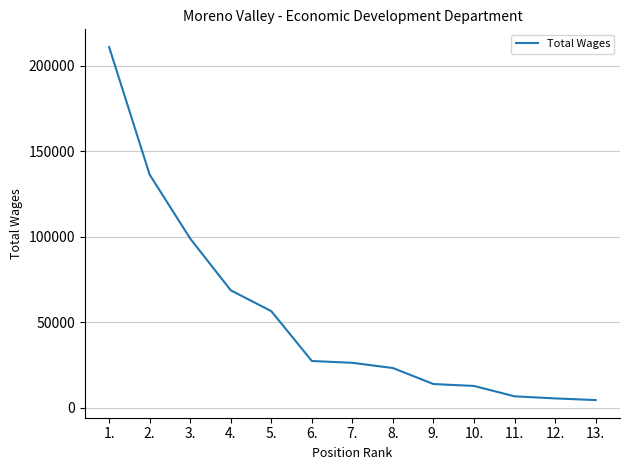

Does the chart display data point markers on the line(s)?

No